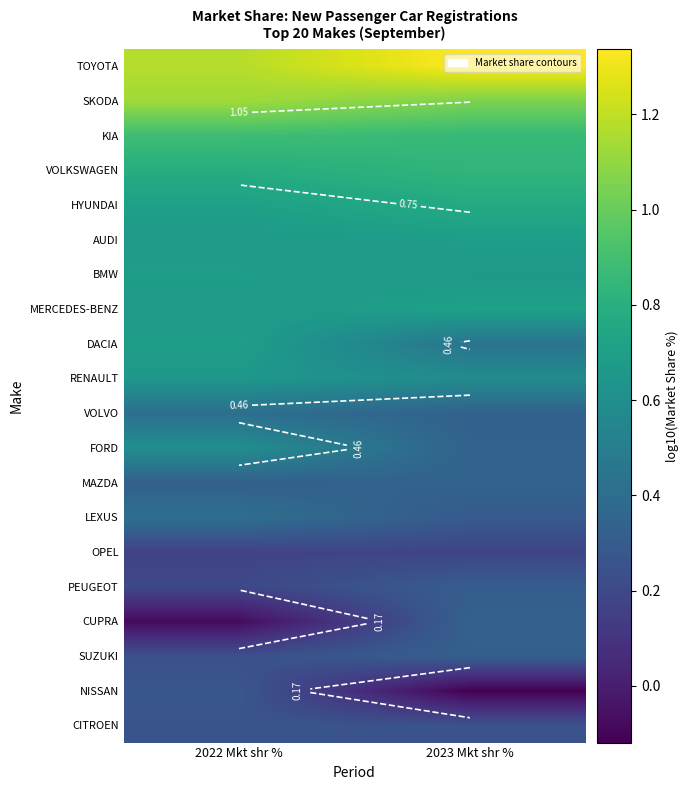

At which category is the sum across all series the highest?

2022 Mkt shr %